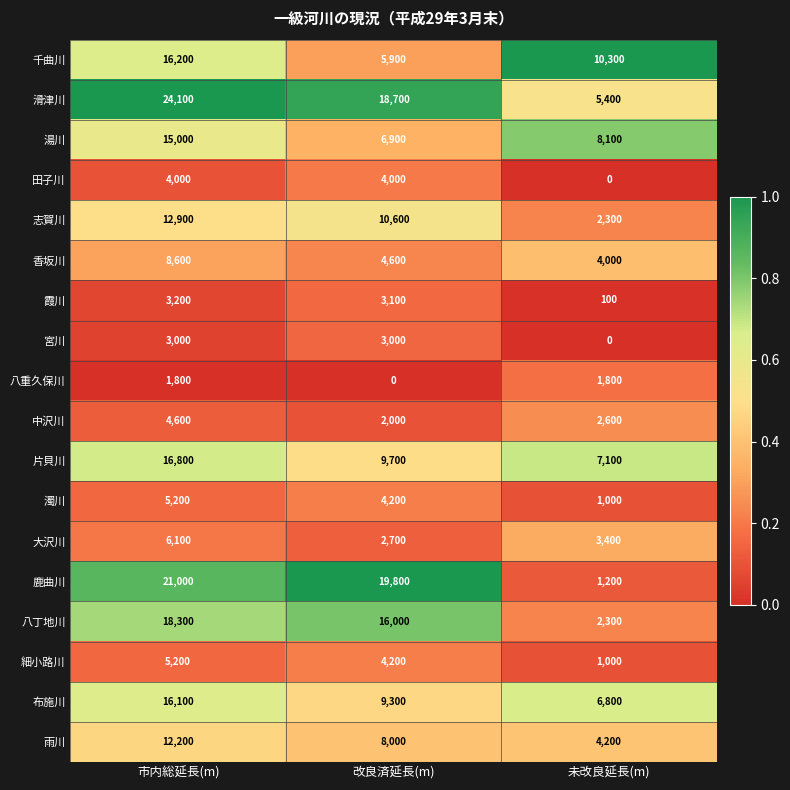

Which series has the largest total across all categories?

滑津川